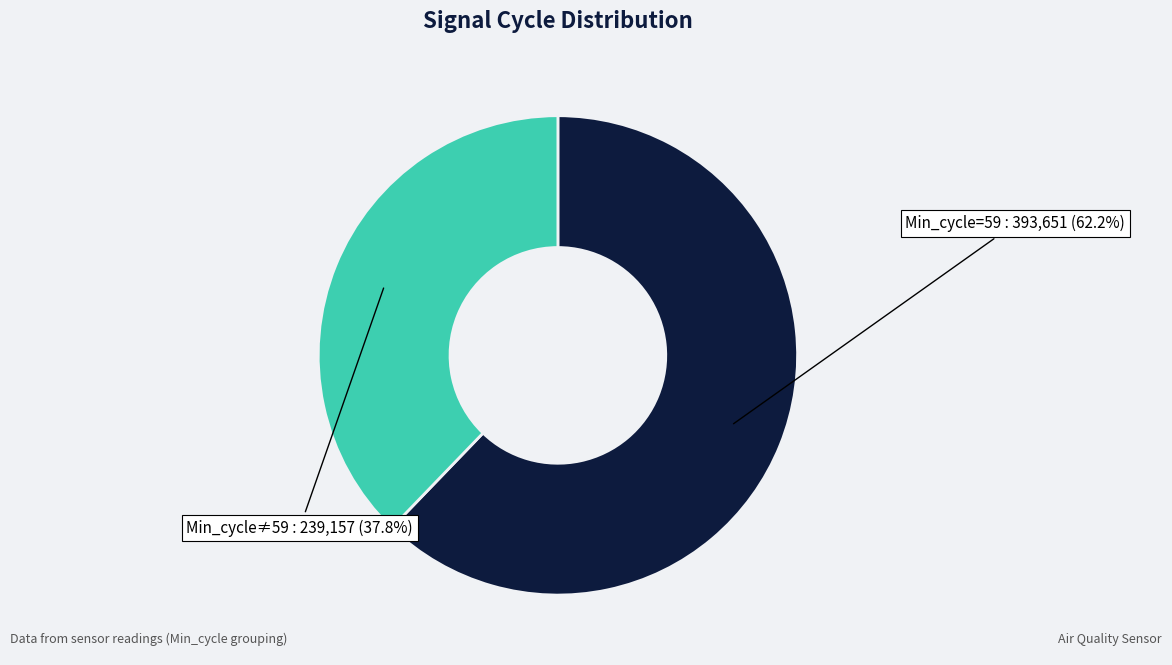

Between Min_cycle=59 and Min_cycle≠59, which is larger?

Min_cycle=59